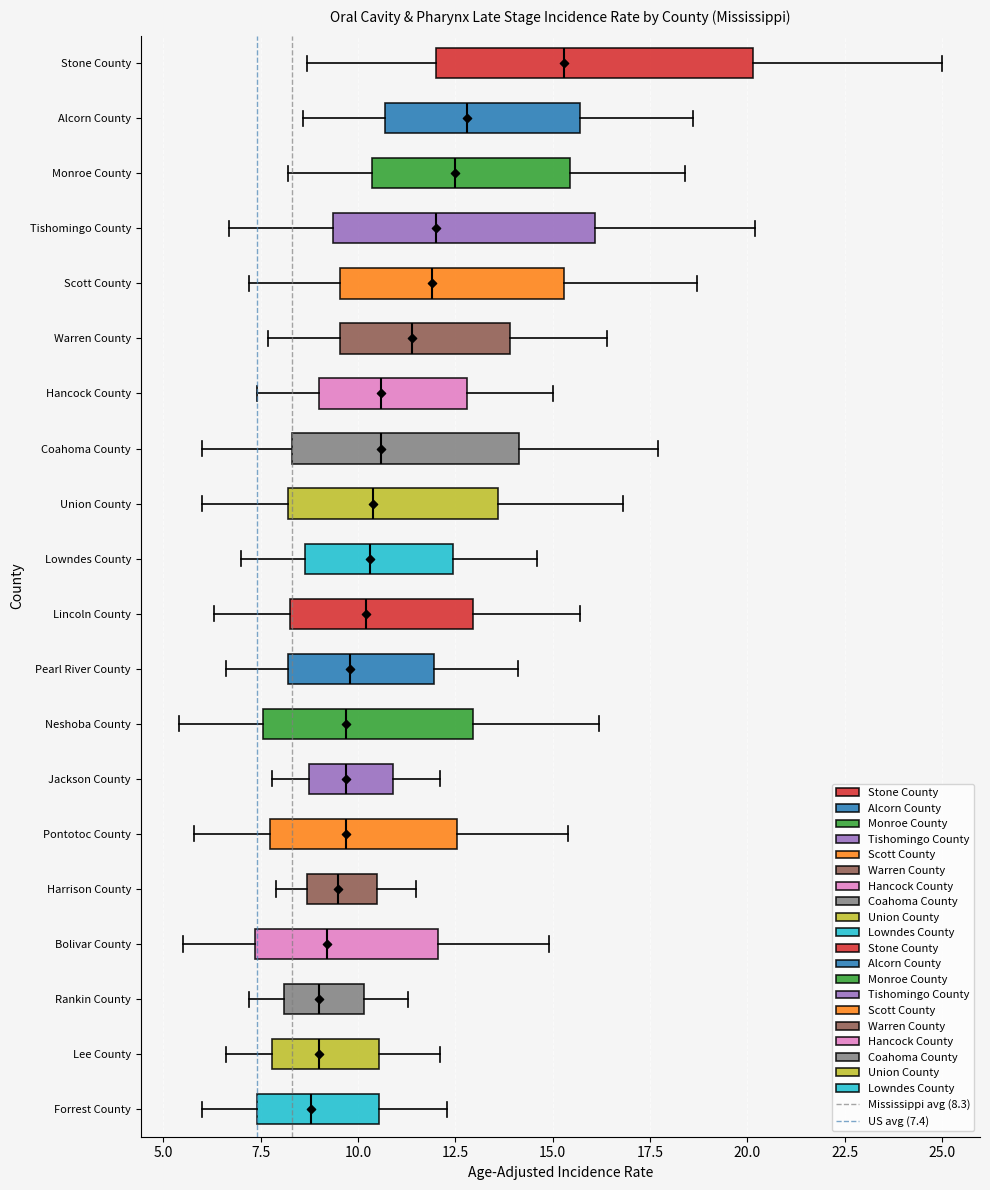

Which box is the widest, from its left edge to its right edge?

Stone County